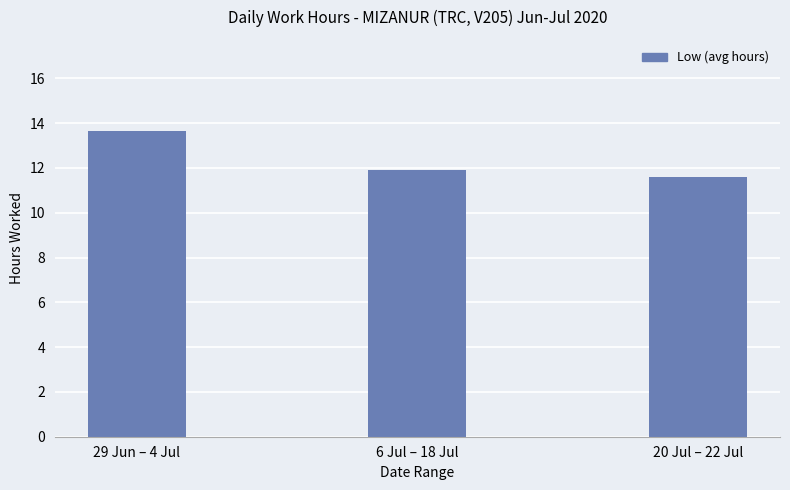

List the labels in order of value, smallest first.

20 Jul – 22 Jul, 6 Jul – 18 Jul, 29 Jun – 4 Jul